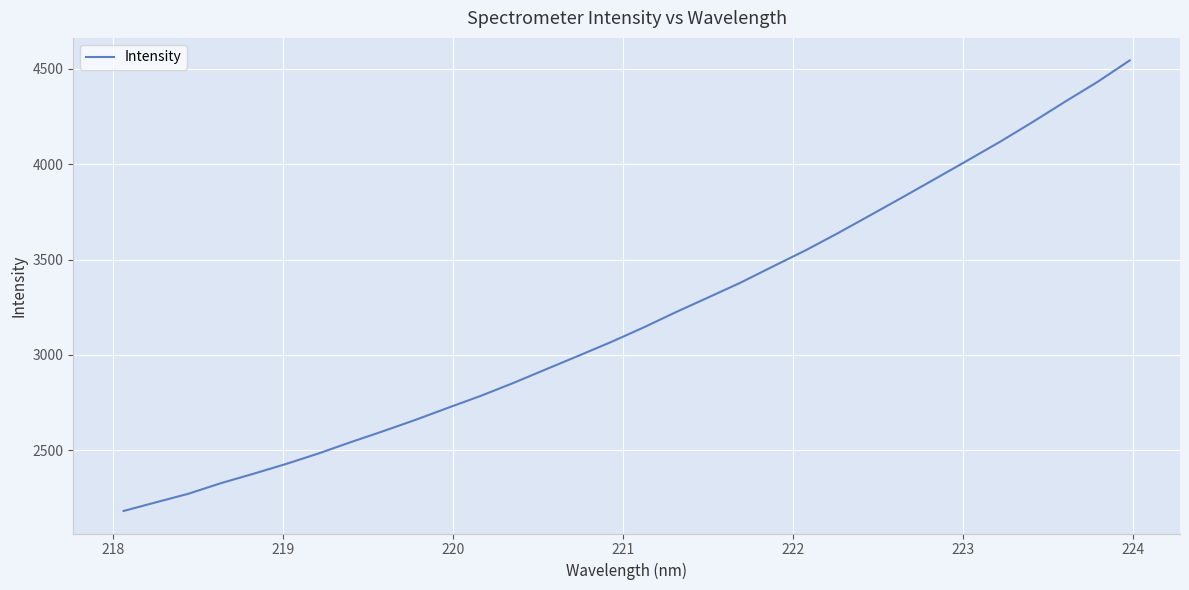

What is the difference between the maximum and minimum values?

2361.2